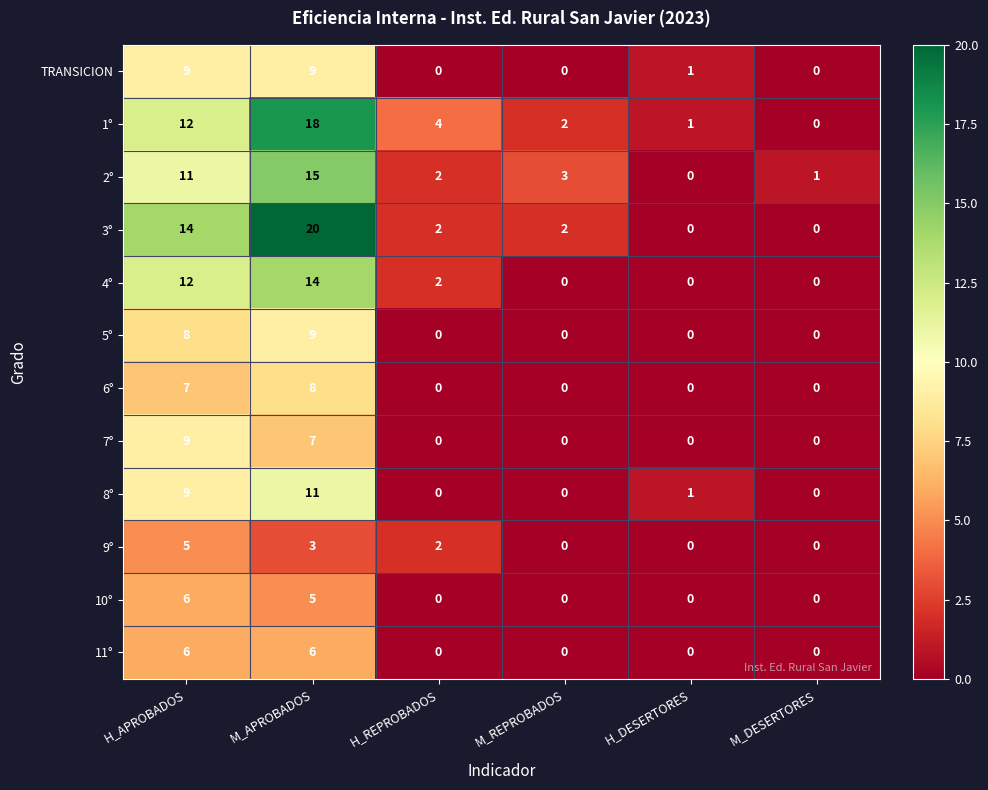

The value of 2° at H_APROBADOS is 19. True or false?

False